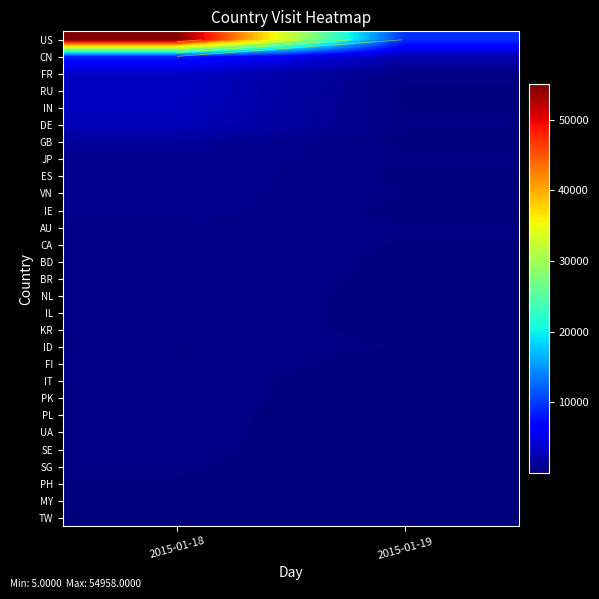

What is the minimum value shown in the chart?

5